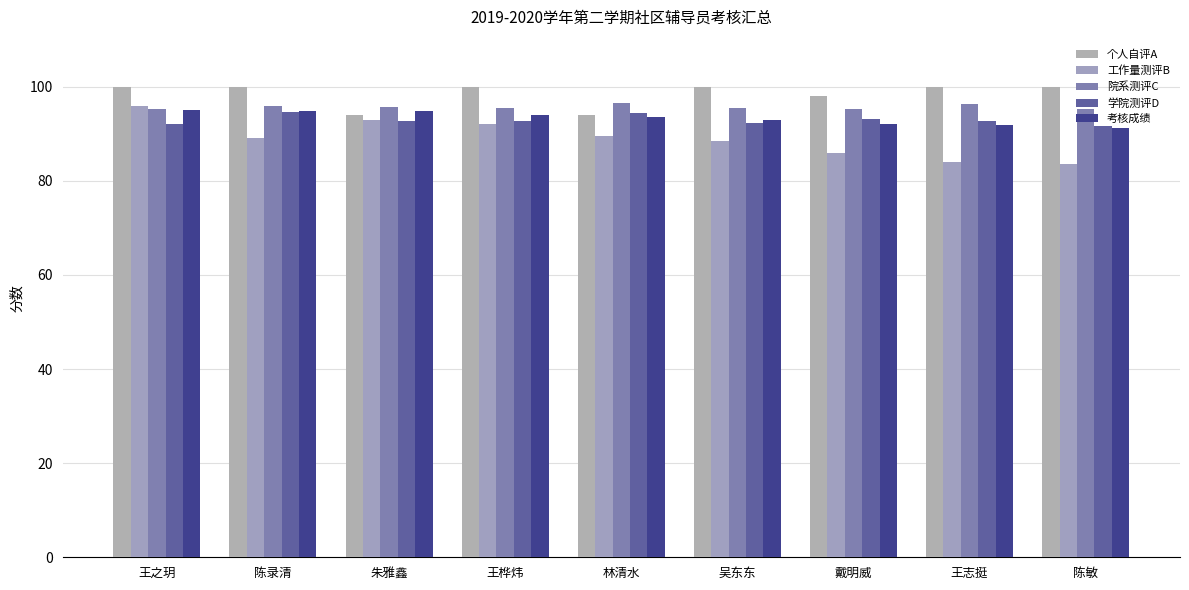

How many bars are there in total?

45